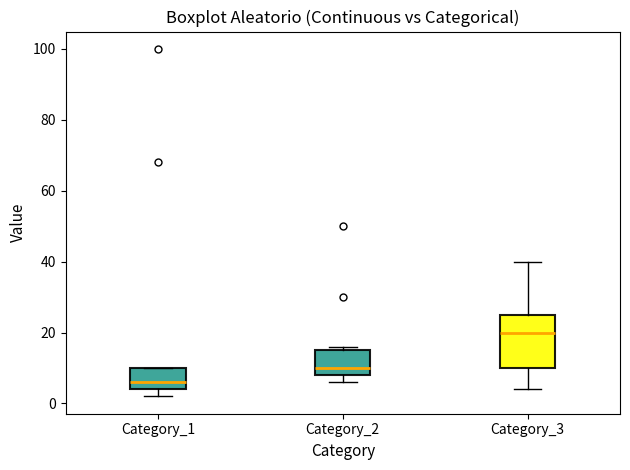

Reading left to right, read every box against the y-axis: the position of its median line, the range the box covers, and the ends of its whiskers. The values are not printed on the chart, so give them approximately, as read against the axis.

Category_1: median 6, box 4 to 10, whiskers 2 to 10
Category_2: median 10, box 8 to 16, whiskers 6 to 16 (just above the box's upper edge)
Category_3: median 20, box 10 to 26, whiskers 4 to 40